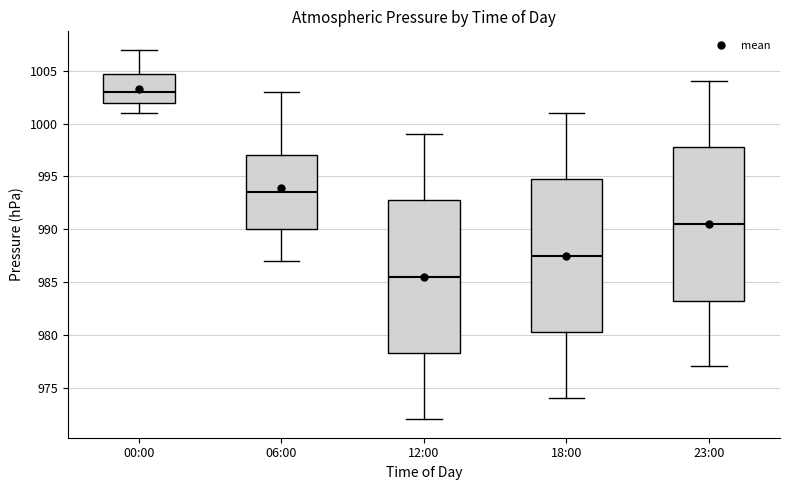

Reading left to right, transcribe this box plot: for each box, give where its median line is, the range the box spans, and where its two whiskers end, as read against the y-axis. The values are not printed on the chart, so give them approximately, as read against the axis.

00:00: median 1003.0, box 1002.0 to 1005.0, whiskers 1001.0 to 1007.0
06:00: median 993.5, box 990.0 to 997.0, whiskers 987.0 to 1003.0
12:00: median 985.5, box 978.5 to 993.0, whiskers 972.0 to 999.0
18:00: median 987.5, box 980.5 to 995.0, whiskers 974.0 to 1001.0
23:00: median 990.5, box 983.5 to 998.0, whiskers 977.0 to 1004.0